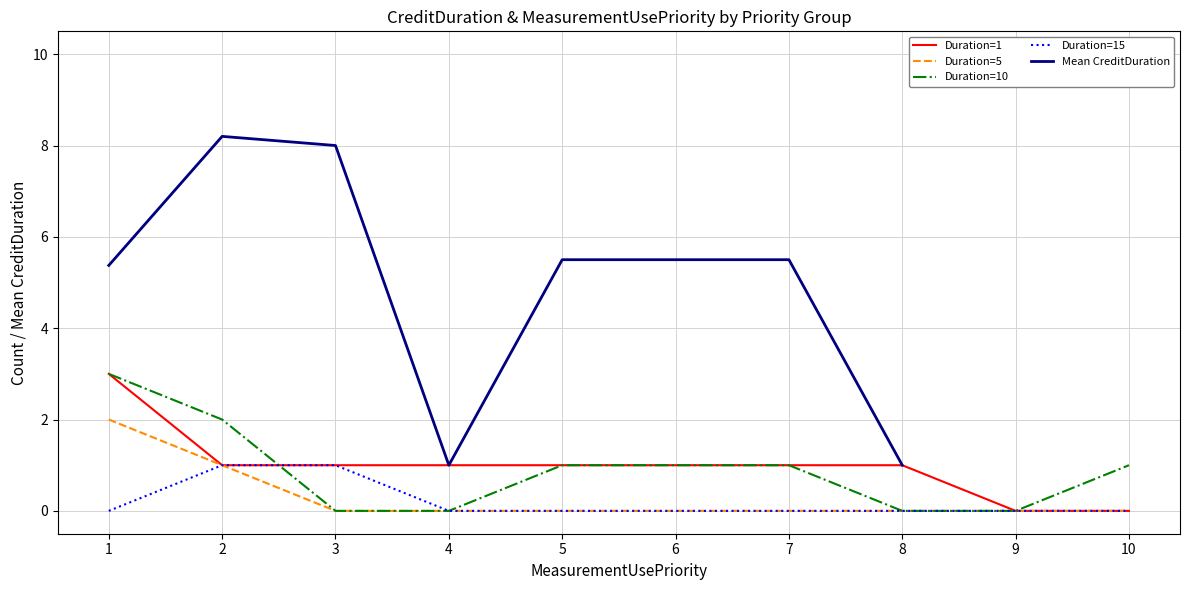

What is the sum of all Duration=10 values?

9